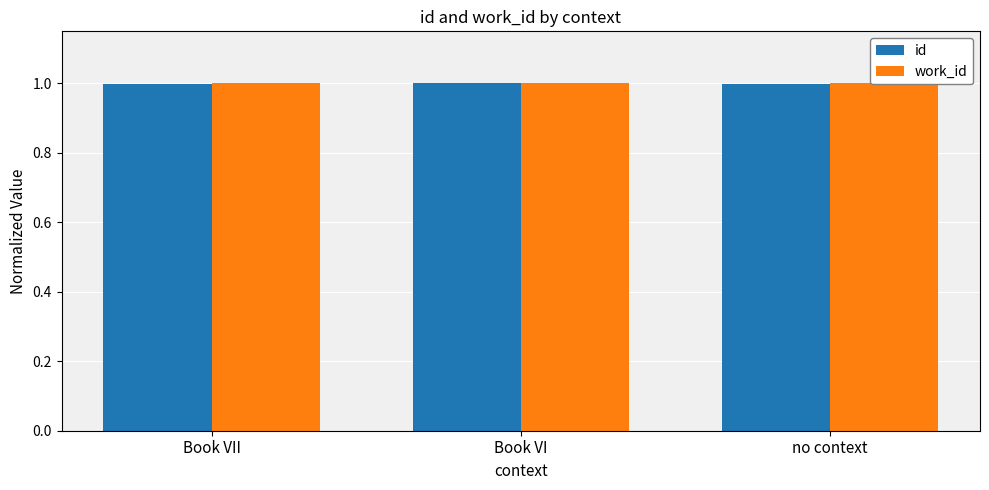

What is the value of the work_id bar at the 2nd from the left?

1.0